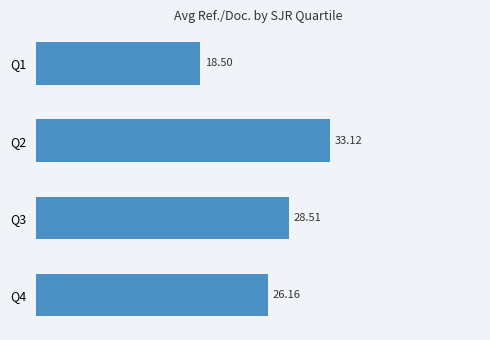

Rank the categories by value from highest to lowest.

Q2, Q3, Q4, Q1